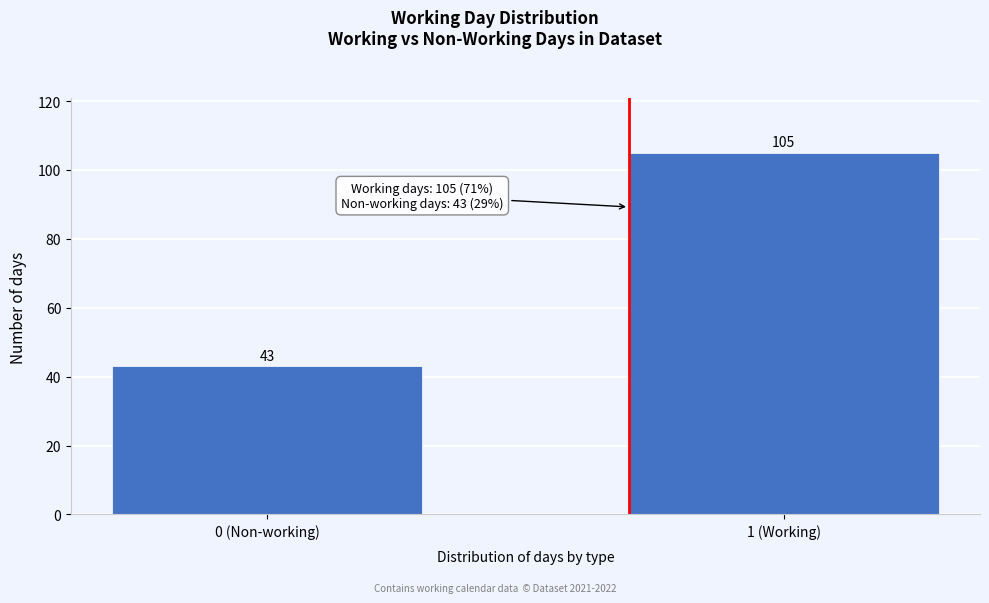

Reading left to right, what are all the values shown in this chart?

0 (Non-working)=43	1 (Working)=105